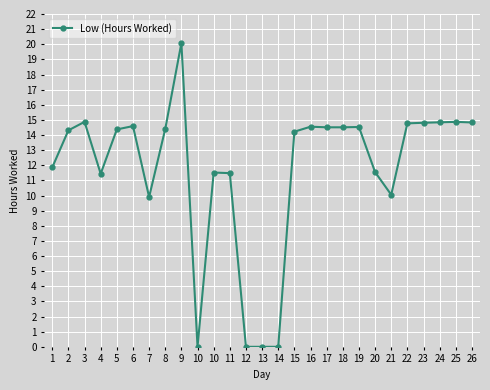

What is the difference between the values at 21 and 8?

4.3